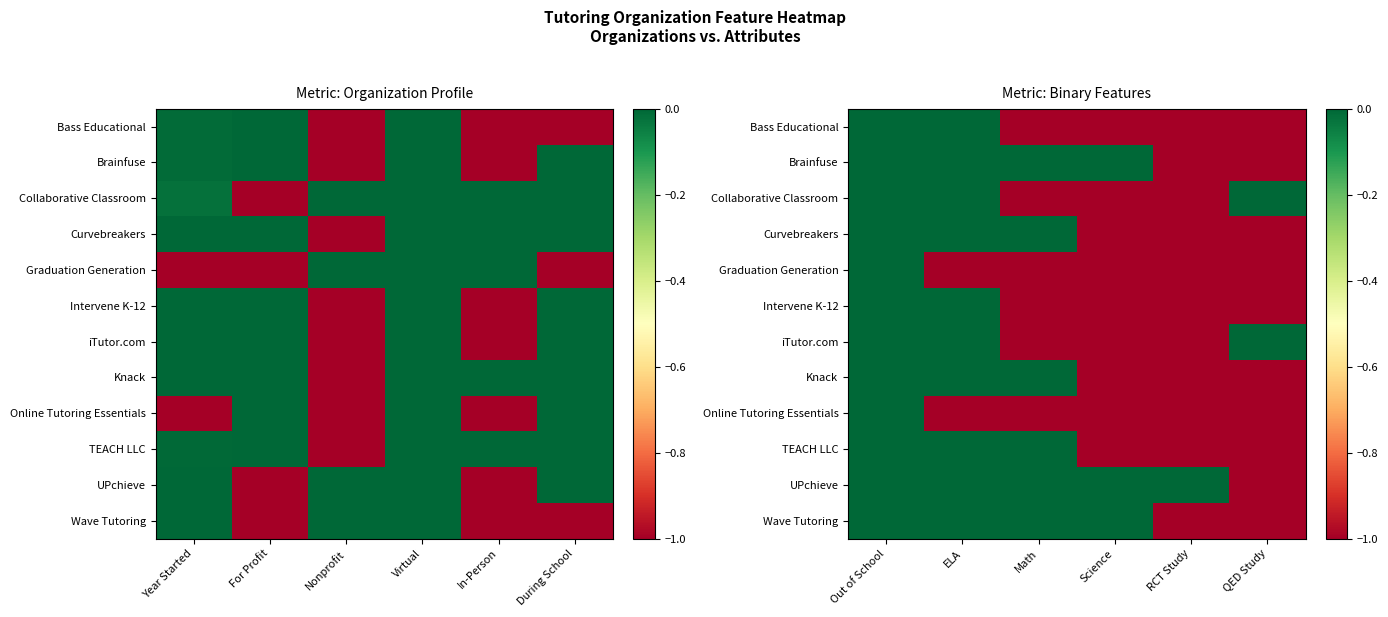

How many series are shown in this chart?

12